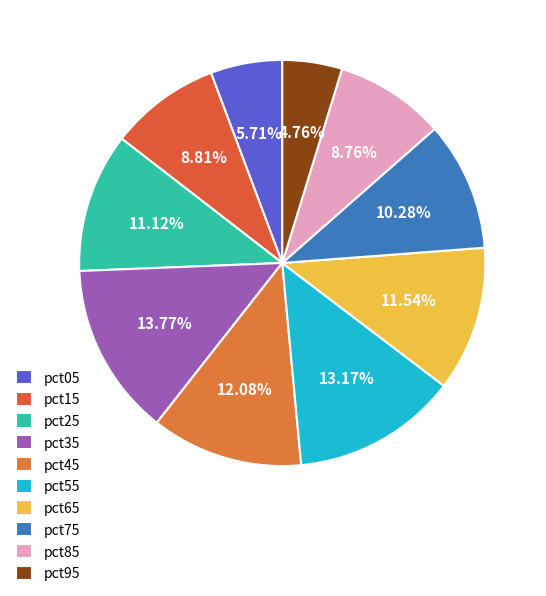

Which has a higher value, pct75 or pct45?

pct45